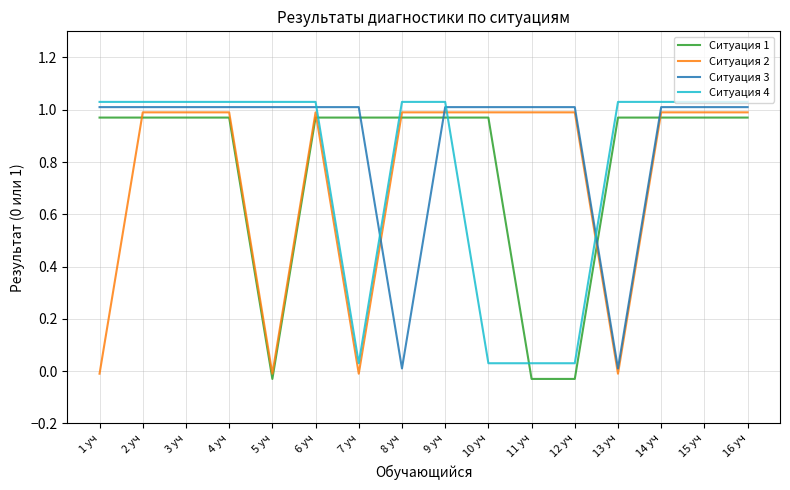

What is the label of the 2nd point from the right?

15 уч